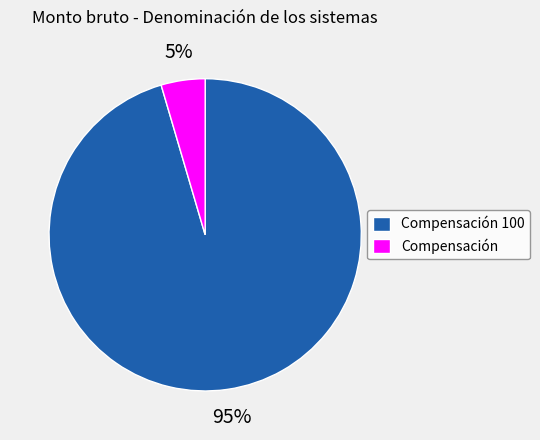

Is there any slice that represents more than half of the pie?

Yes